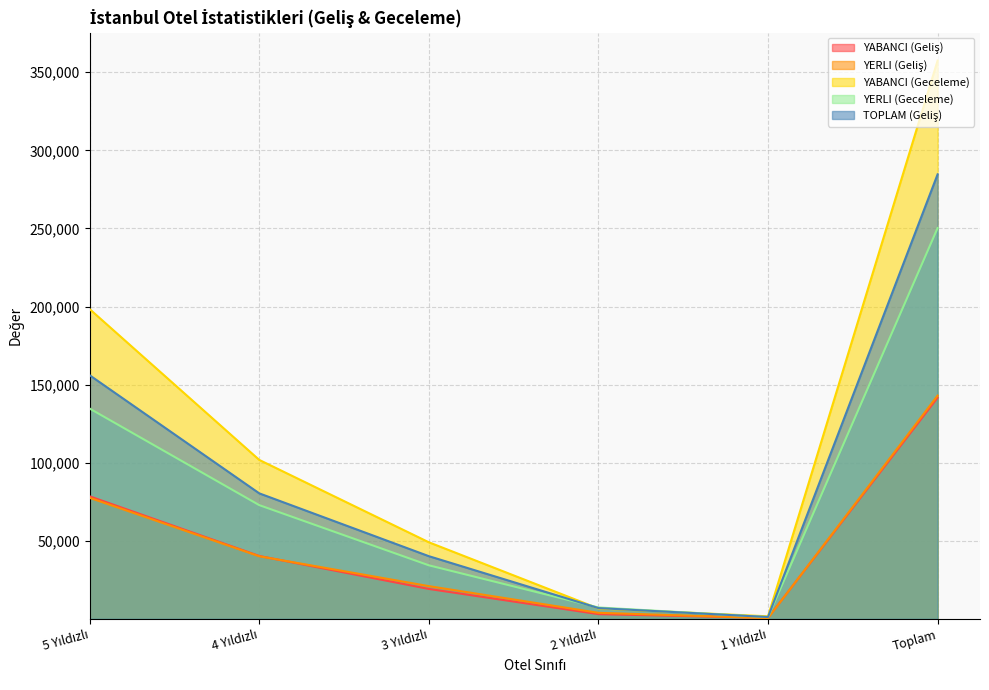

What are all the series names shown in the legend?

YABANCI (Geliş), YERLI (Geliş), YABANCI (Geceleme), YERLI (Geceleme), TOPLAM (Geliş)